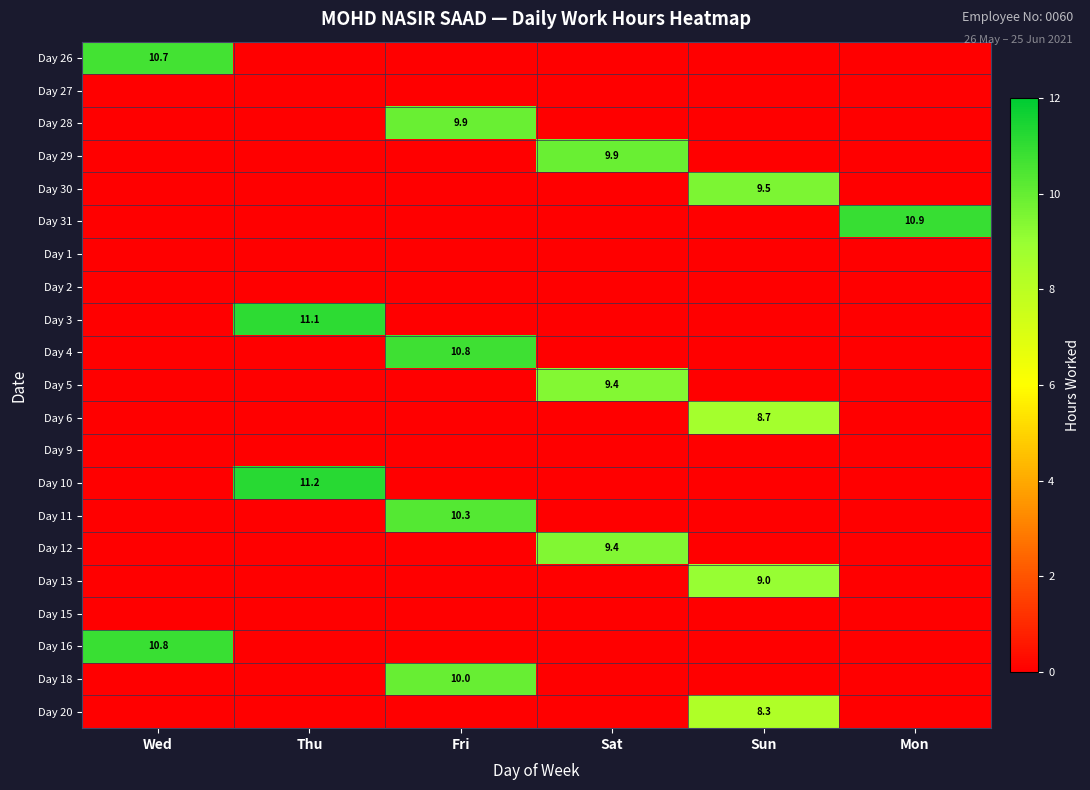

What is the maximum value shown in the chart?

11.2